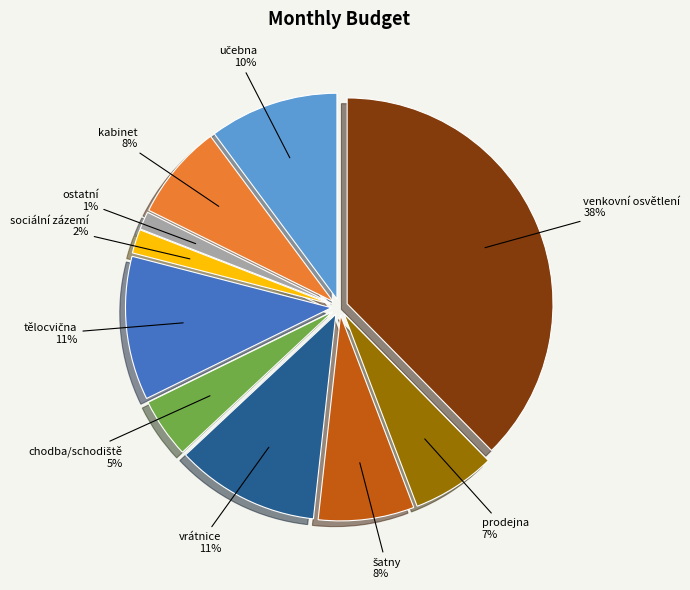

Between venkovní osvětlení and ostatní, which is larger?

venkovní osvětlení